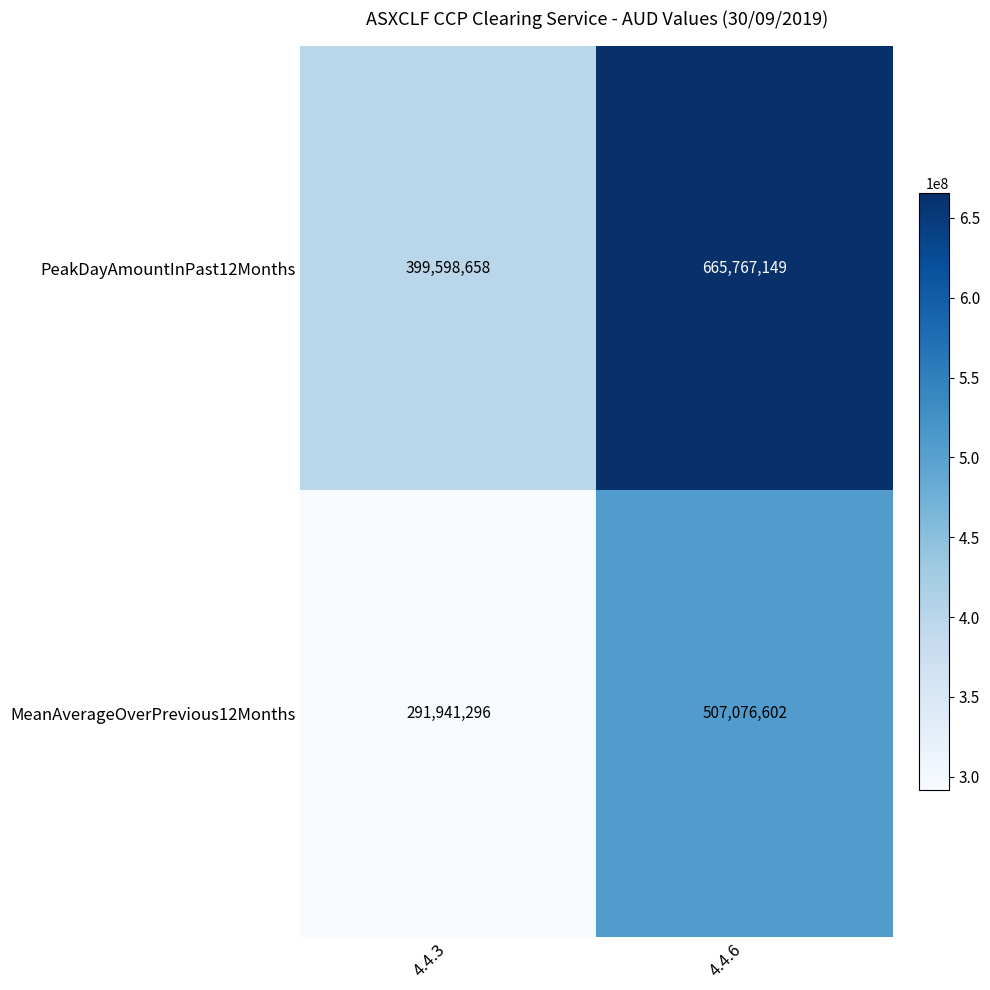

The PeakDayAmountInPast12Months series shows 399598658 at 4.4.3. True or false?

True